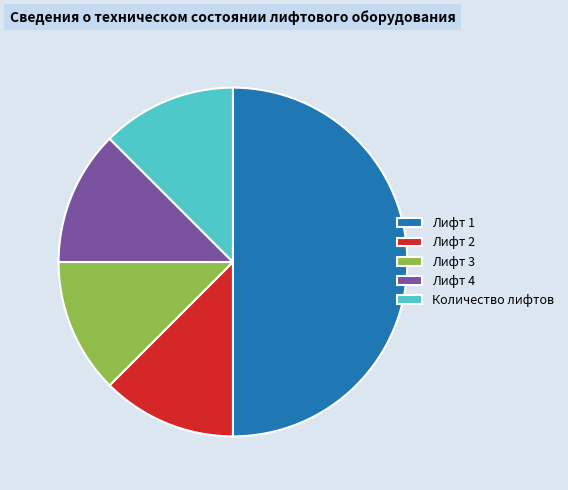

Does Лифт 2 account for over 50% of the chart?

No